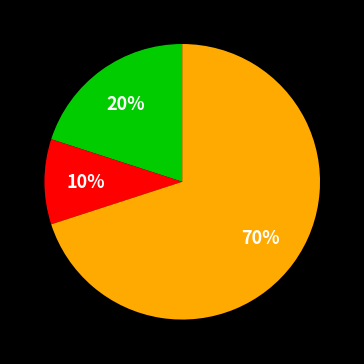

To the nearest percent, what is the difference between the largest and smallest slice percentages?

60%